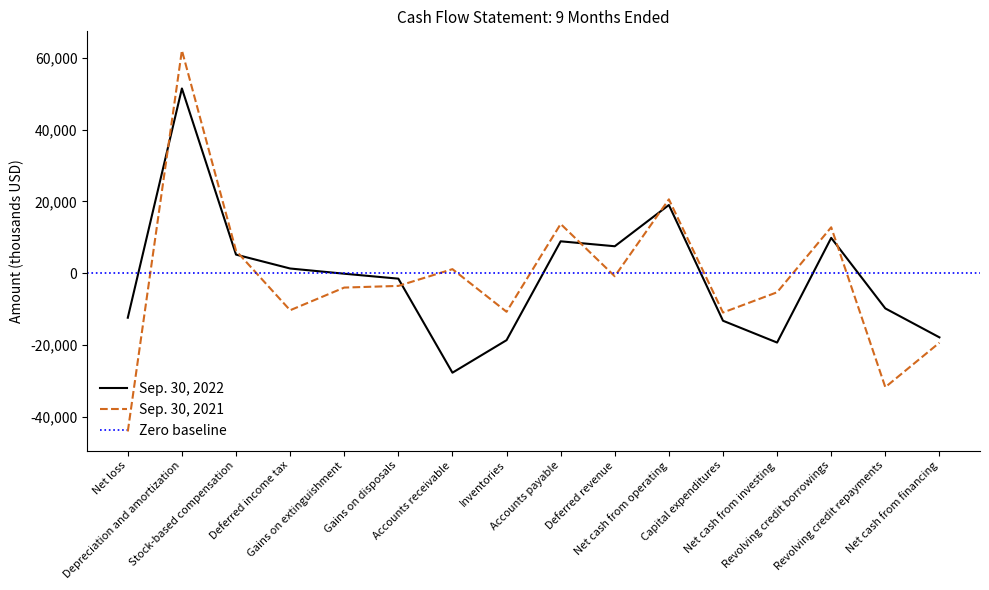

Where do Sep. 30, 2022 and Sep. 30, 2021 first cross each other?

Net loss and Depreciation and amortization